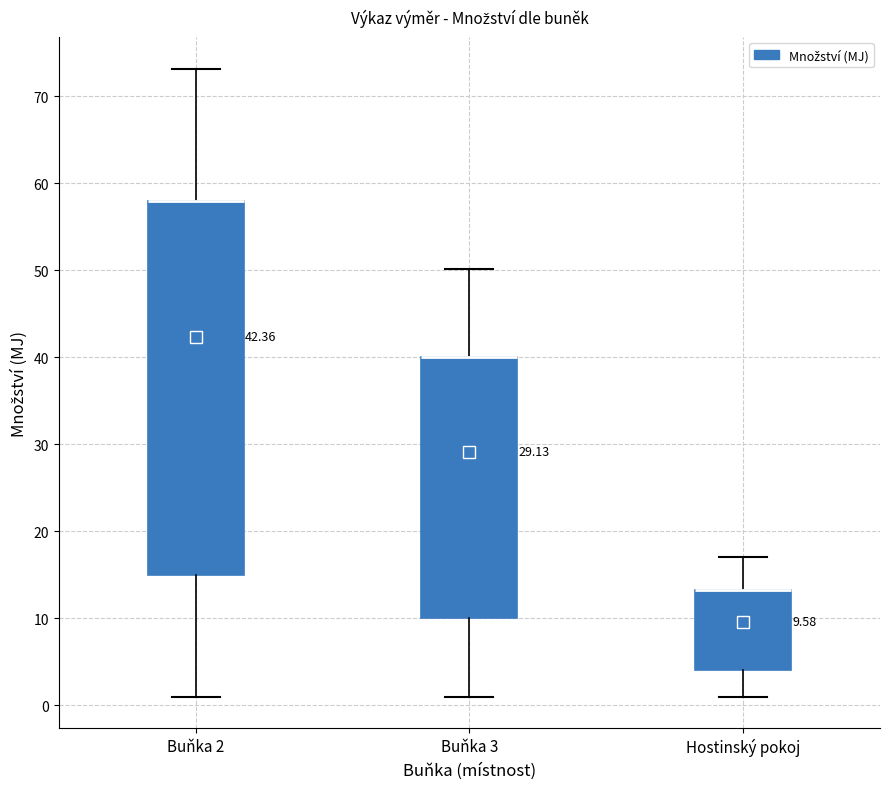

Comparing the boxes themselves (not the whiskers), which one is the tallest?

Buňka 2